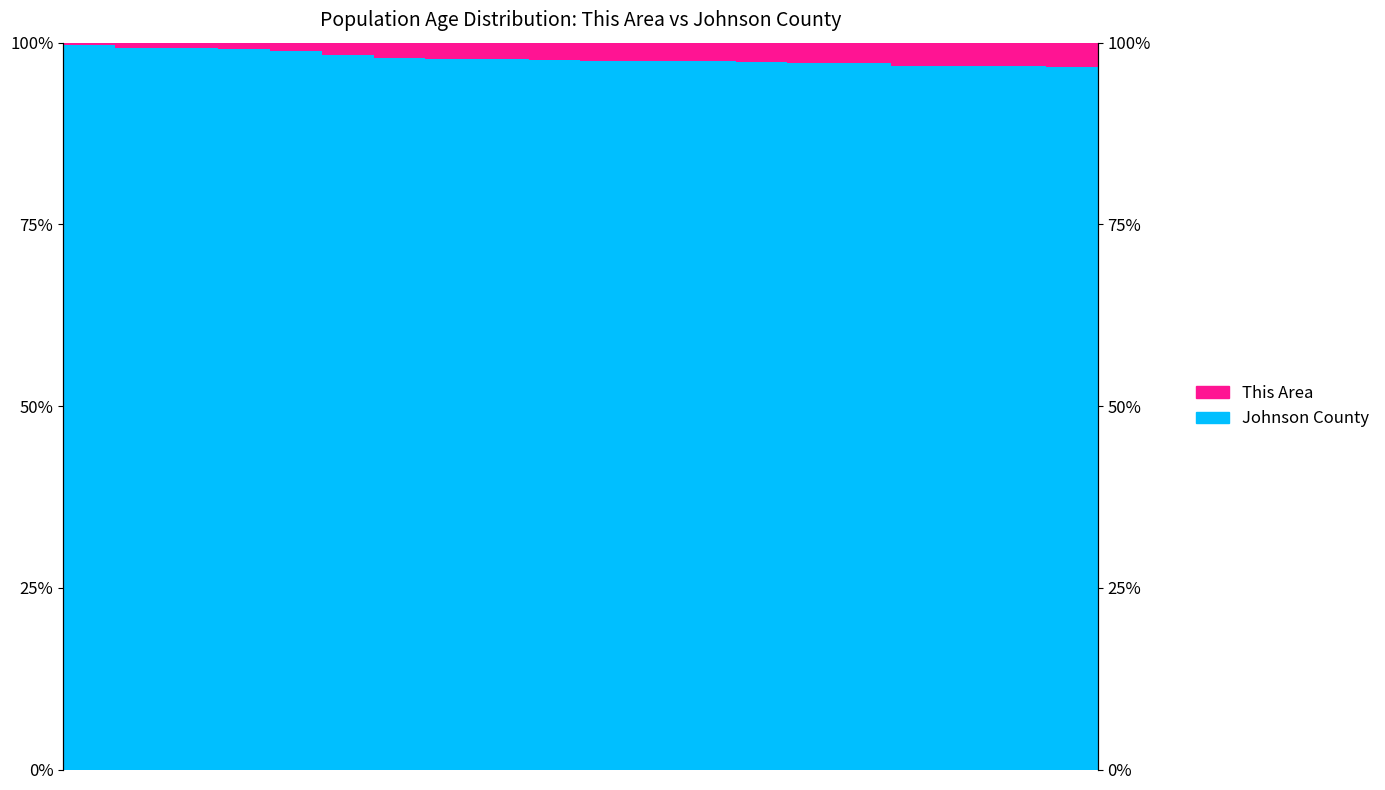

List the series in order of their overall mean, lowest first.

This Area, Johnson County